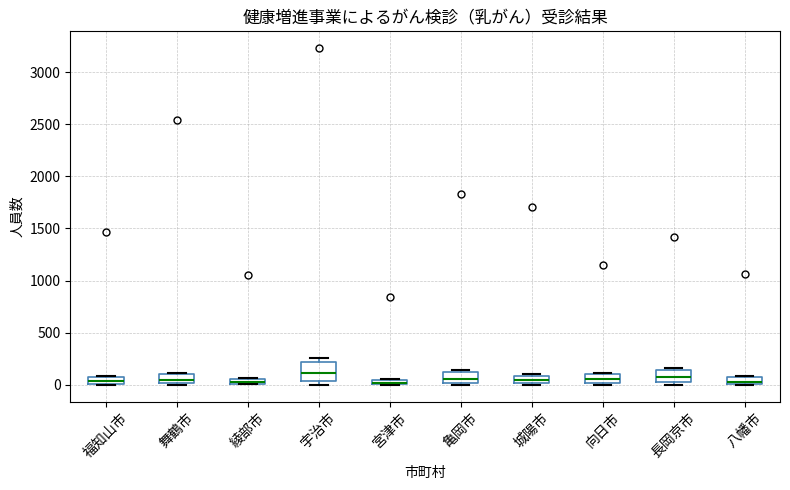

Where is the lower edge of the box for 八幡市 on the y-axis? The values are not printed on the chart, so give them approximately, as read against the axis.

0